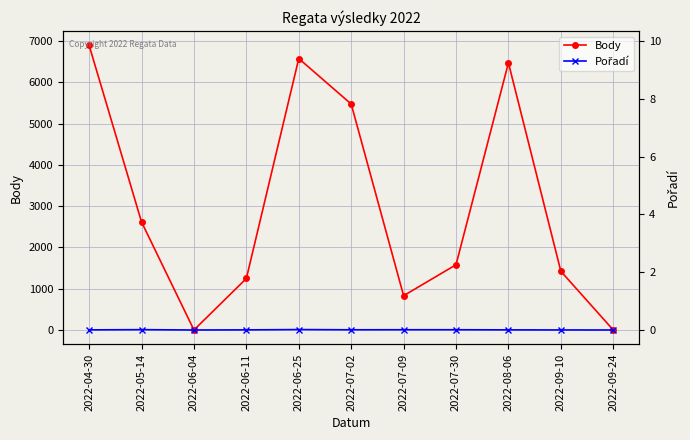

Rank the series by their maximum value, from lowest to highest.

Pořadí, Body